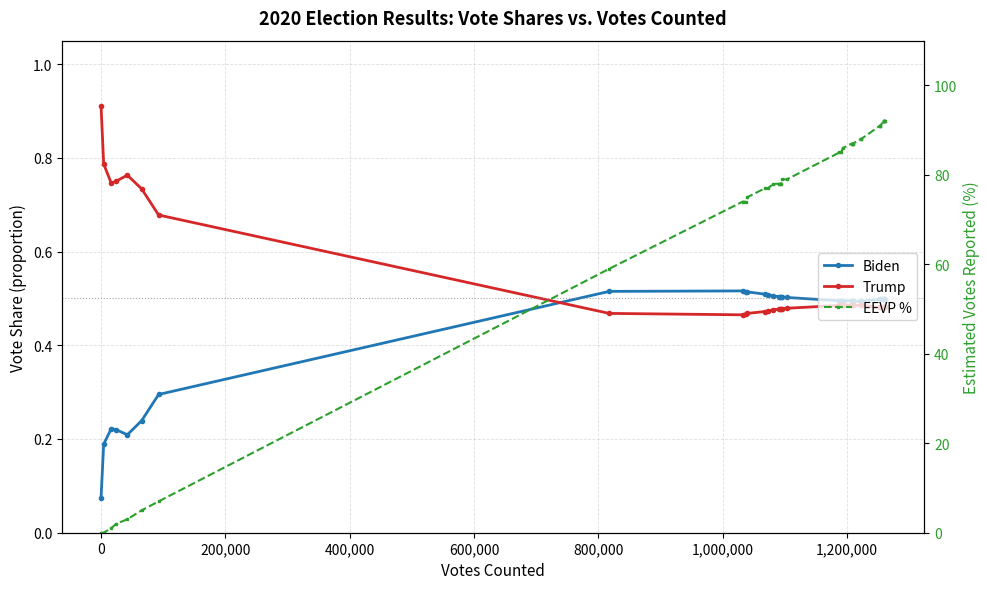

In Trump, how many points are lower than both neighbors (excluding endpoints)?

2